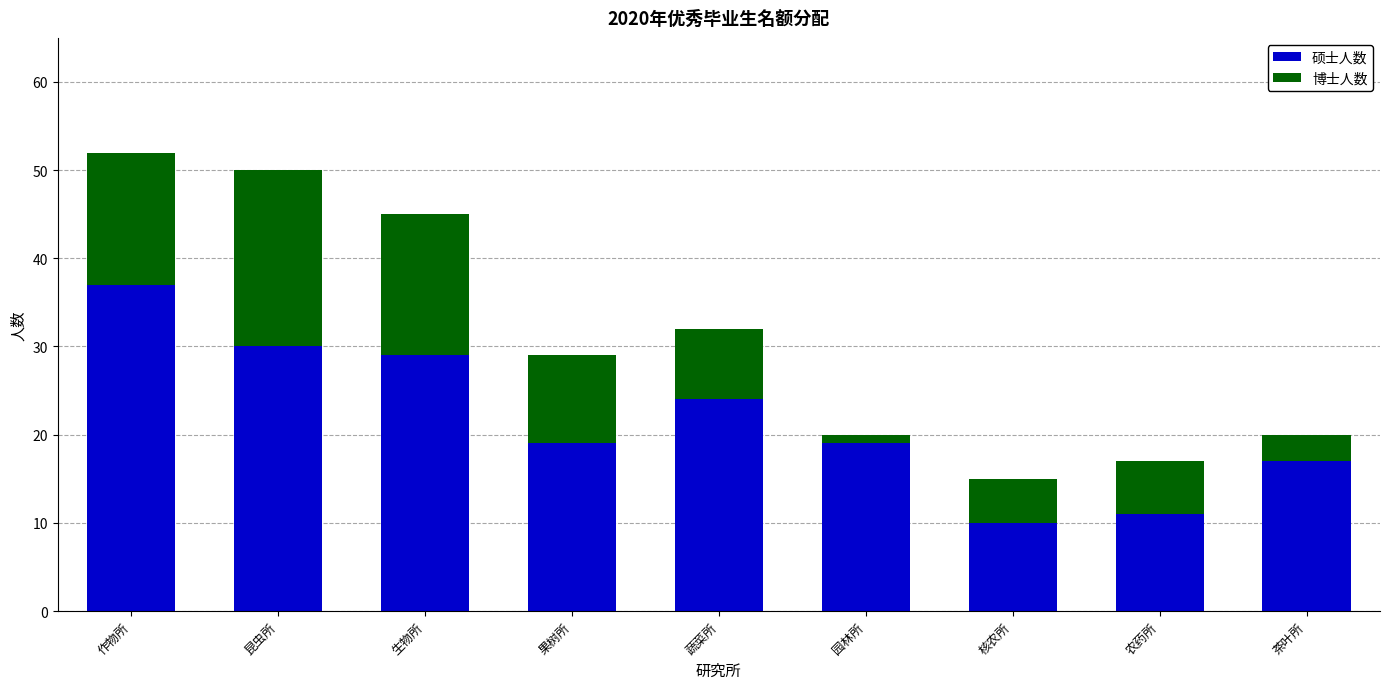

The value of 硕士人数 at 茶叶所 is 17. True or false?

True